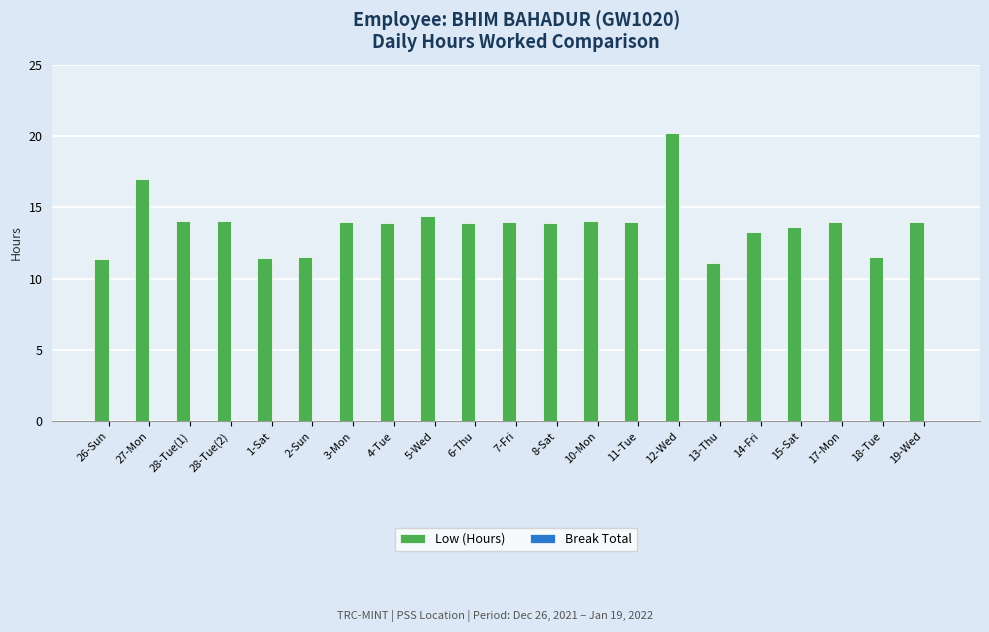

What is the label of the 10th bar from the left?

6-Thu